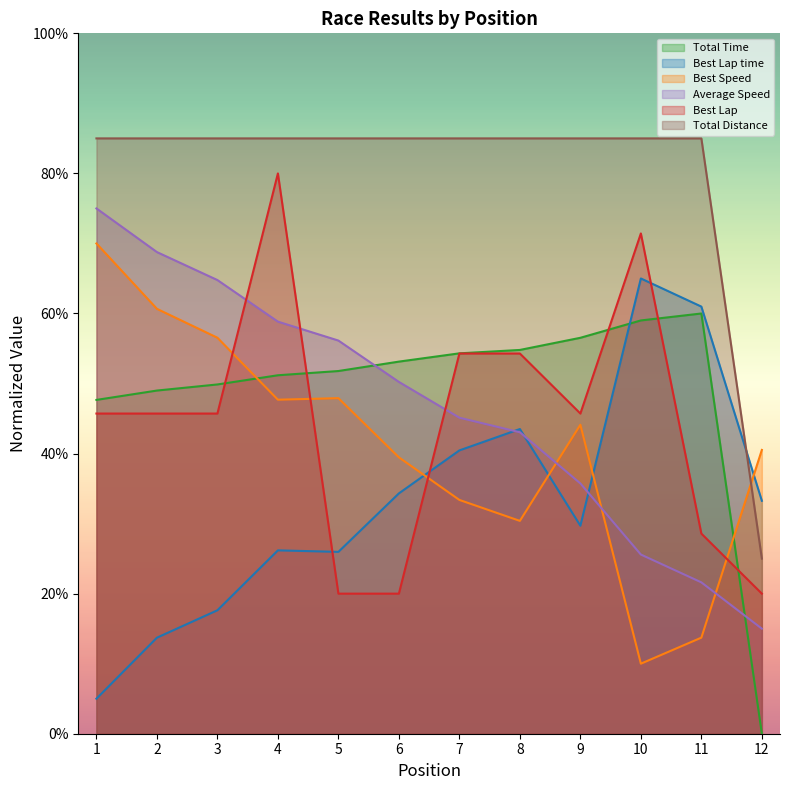

True or false: Total Distance and Total Time intersect in this chart.

False